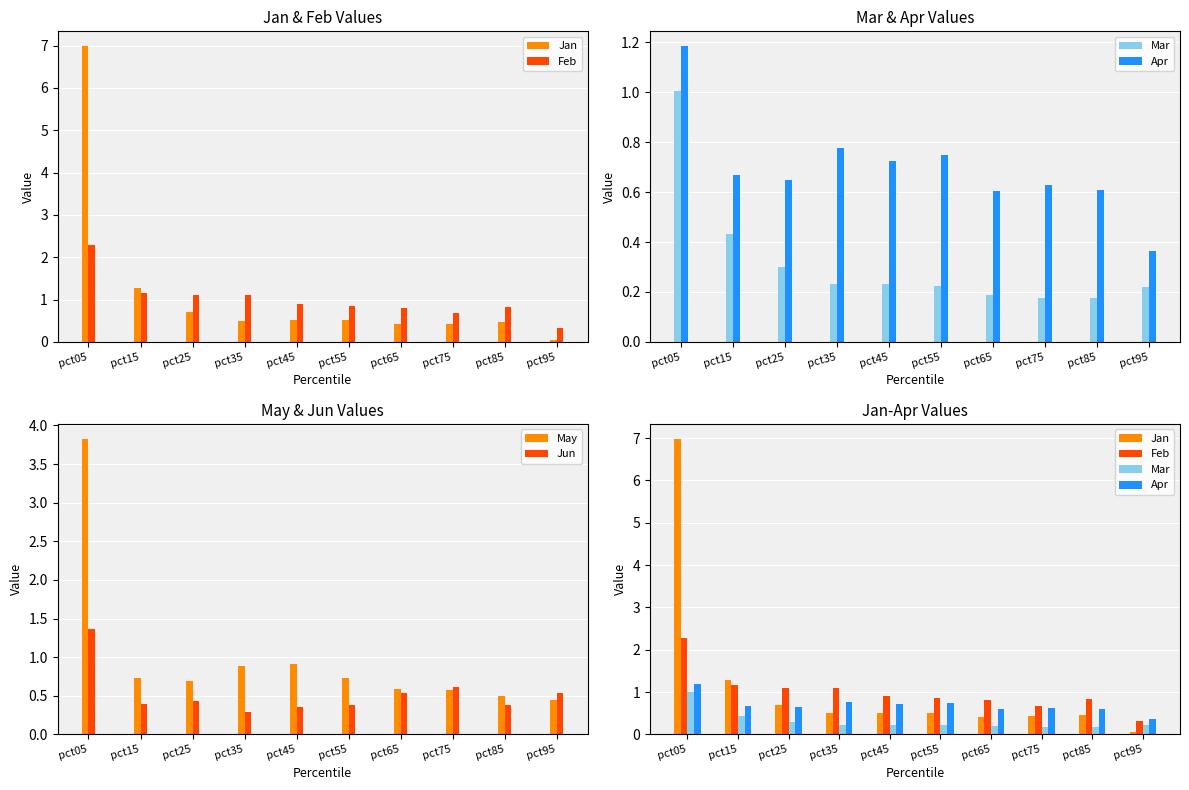

Which series changed the most between pct45 and pct75?

May